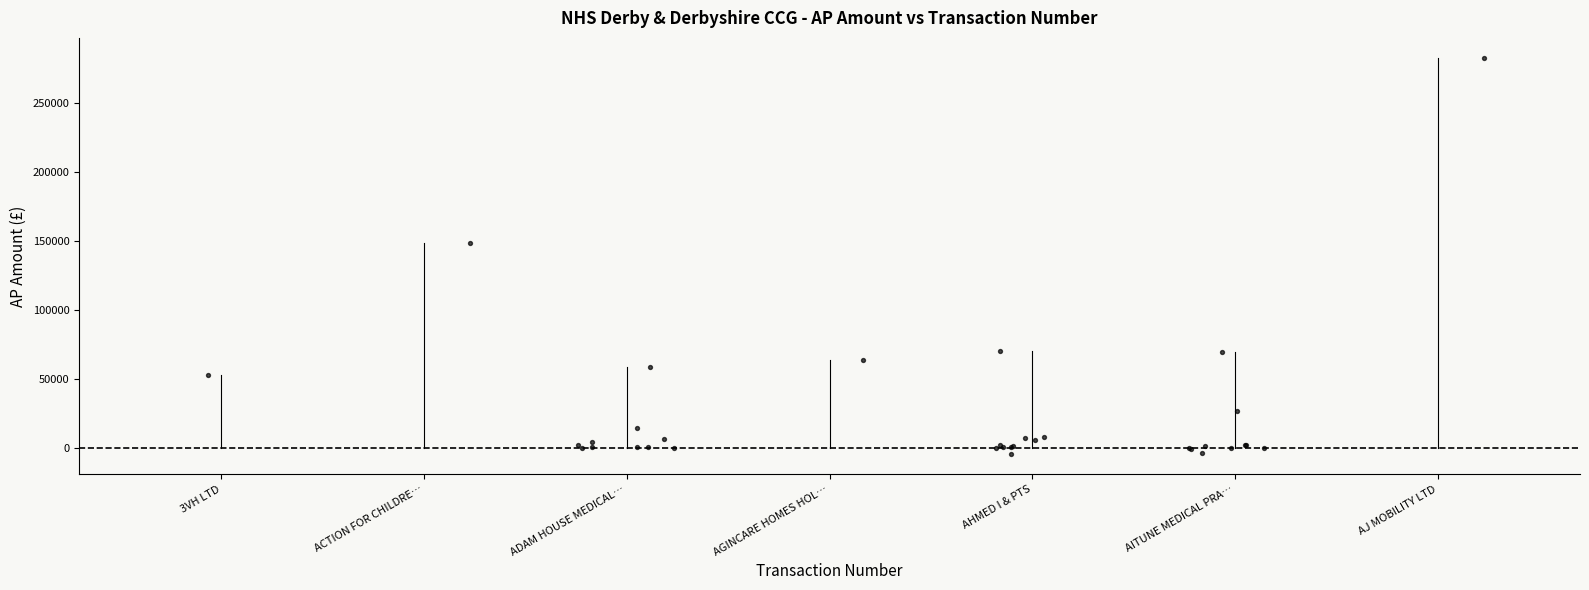

What Y value in the scatter plot is closest to 139327?

148707.0